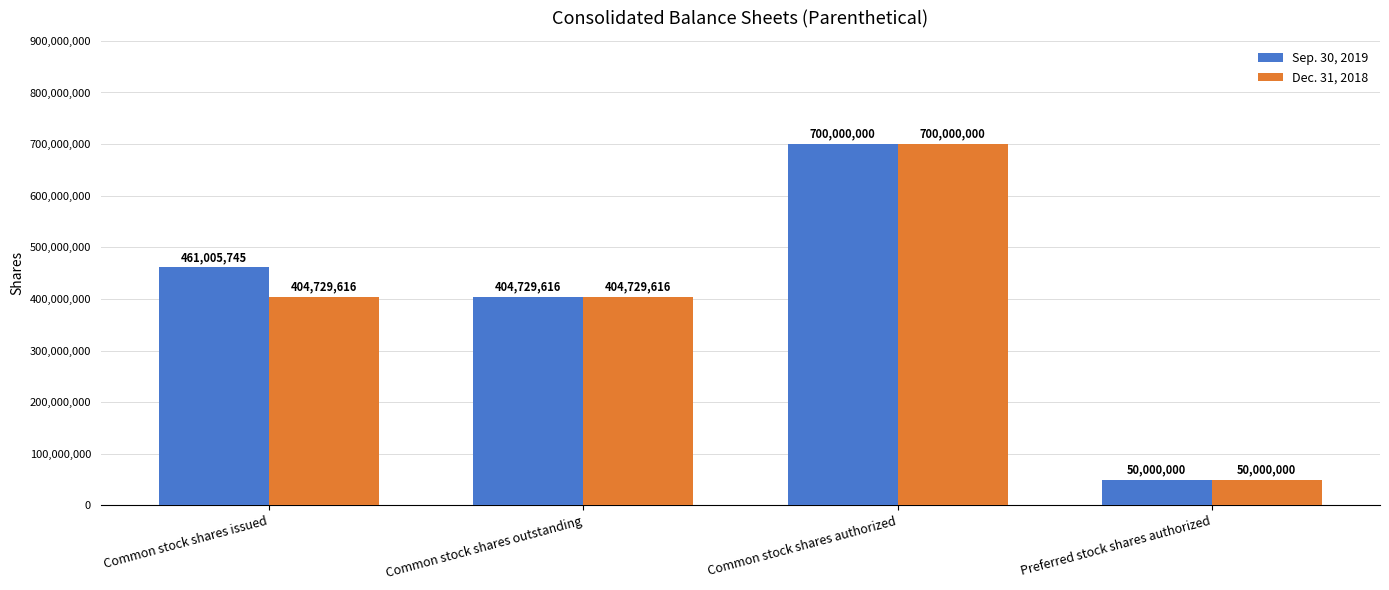

Is the value of Dec. 31, 2018 at Preferred stock shares authorized greater than the value of Sep. 30, 2019 at Common stock shares outstanding?

No